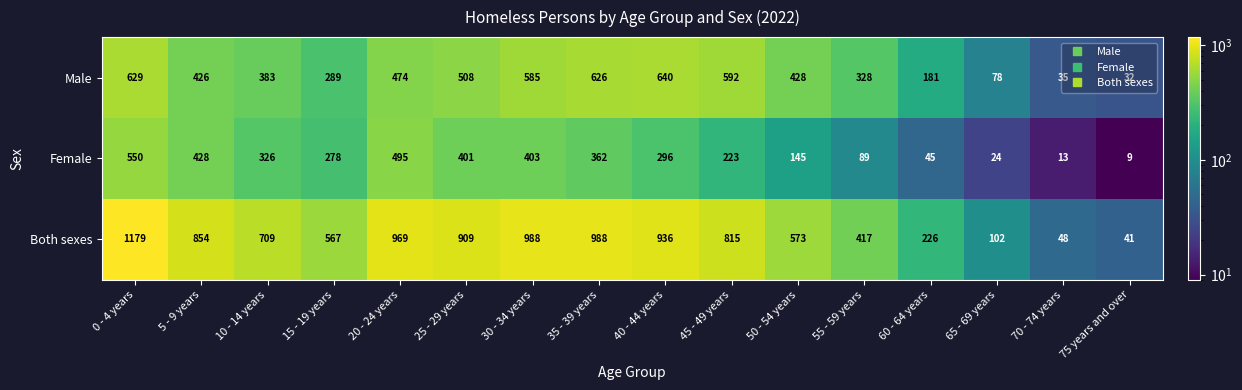

Is it true that Both sexes equals 936 at 40 - 44 years?

True